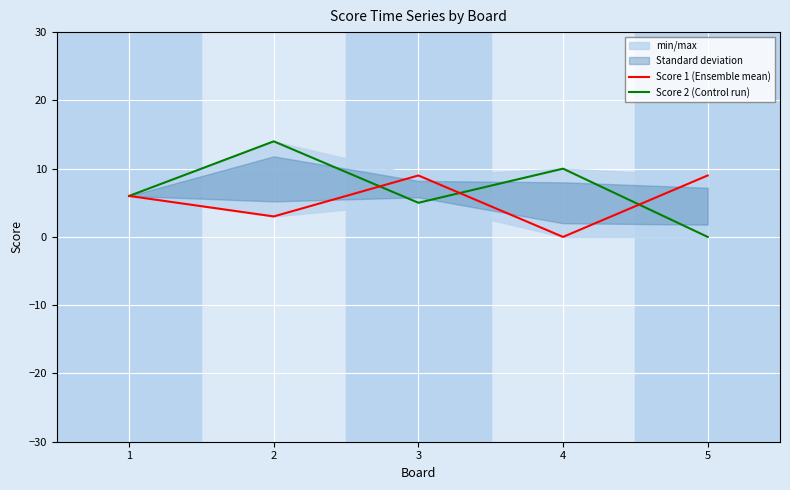

Between 1 and 4, which series saw the biggest shift?

Score 1 (Ensemble mean)